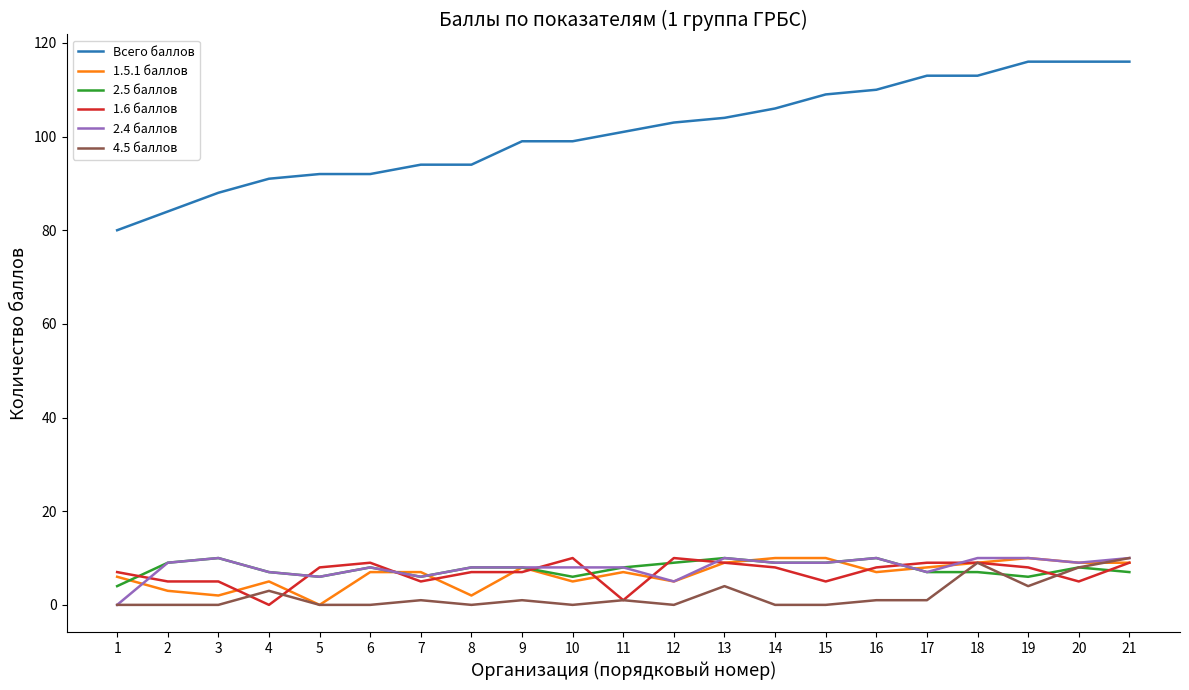

True or false: Всего баллов and 1.6 баллов intersect in this chart.

False